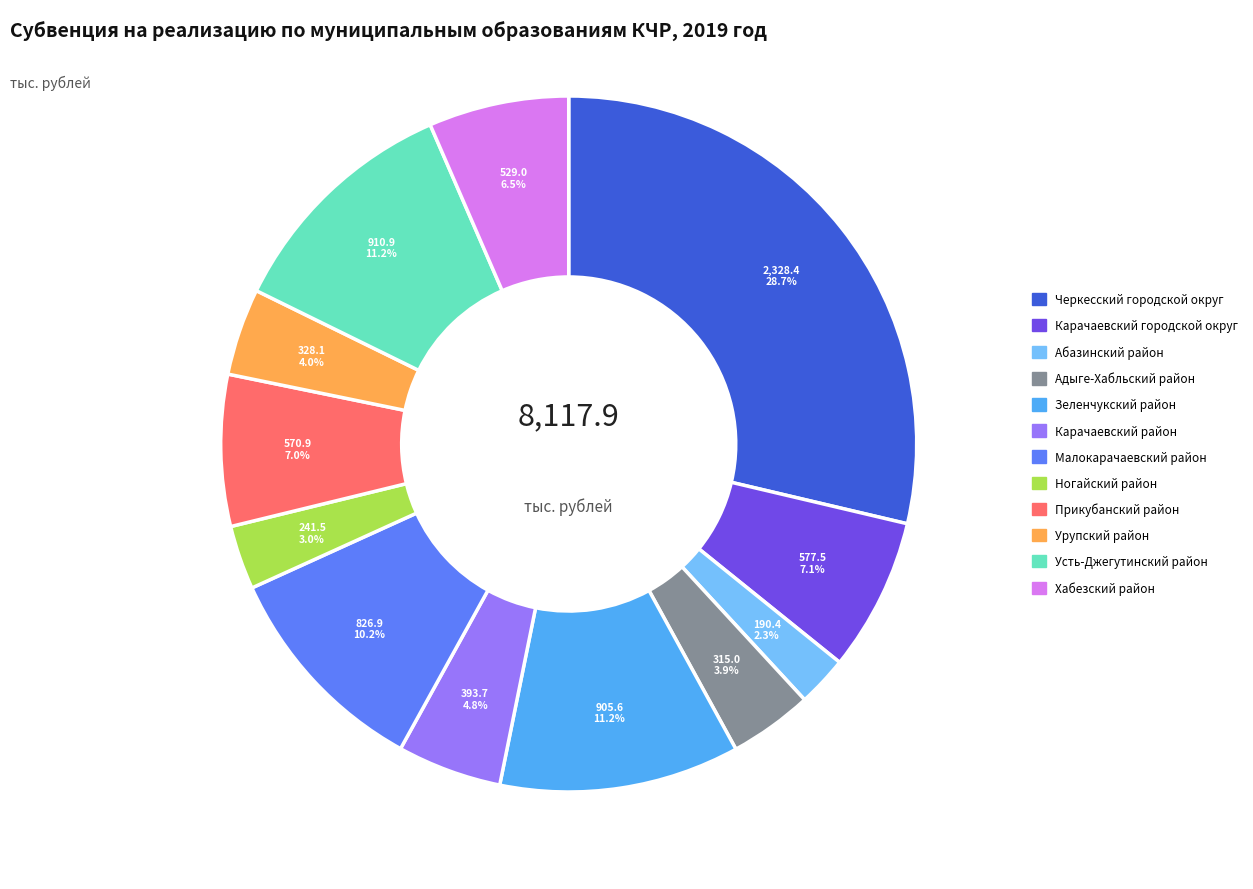

How much of the chart is everything except Усть-Джегутинский район?

88.8%